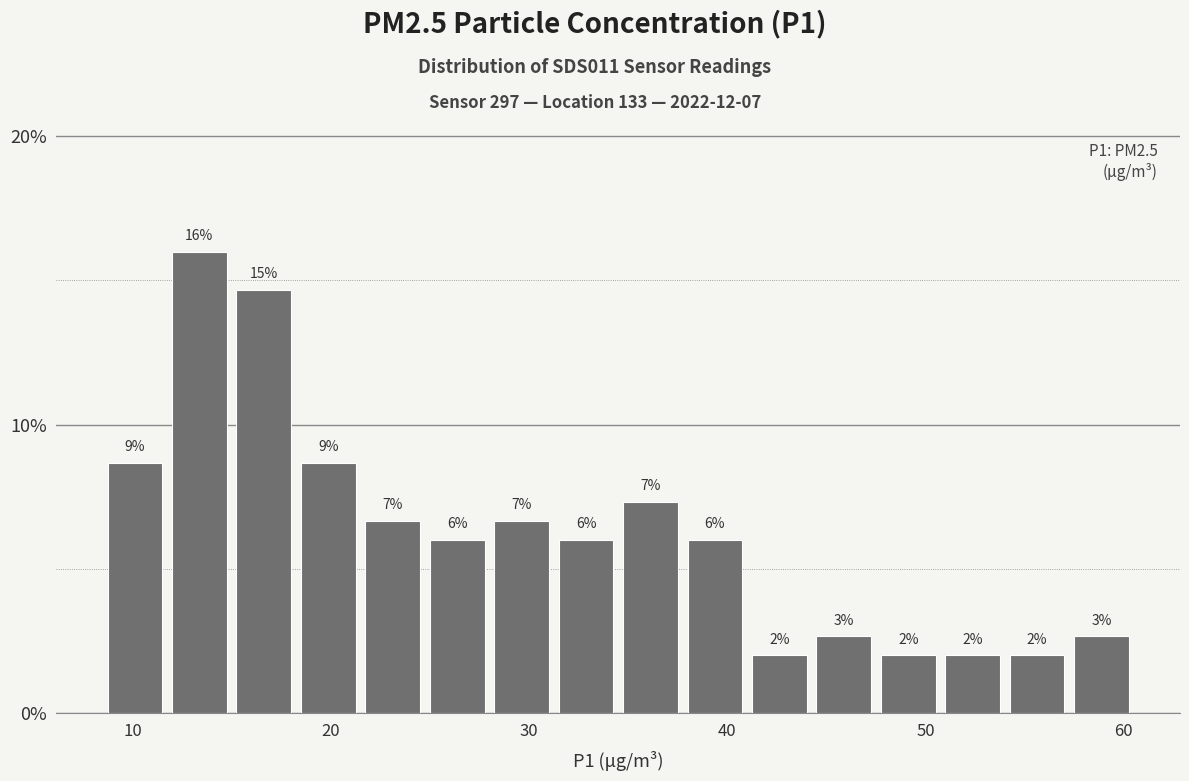

Around what value on the x-axis is the tallest bar? Give the approximate position of its centre, as read against the axis.

13